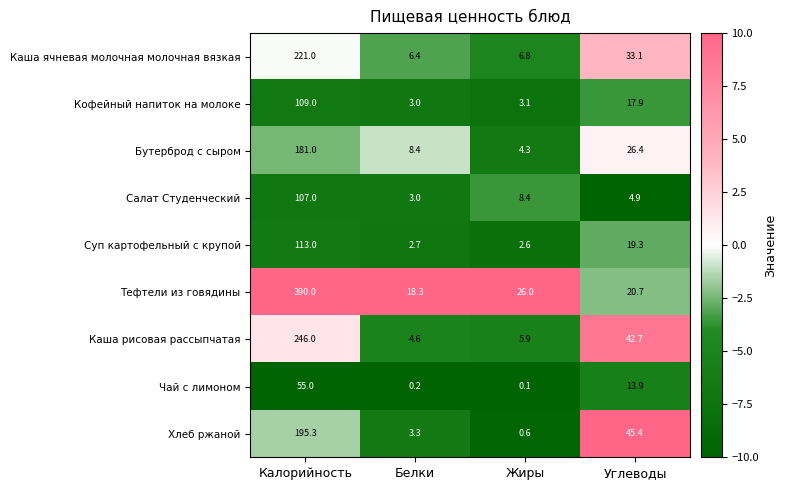

What is the minimum value for Салат Студенческий?

3.0